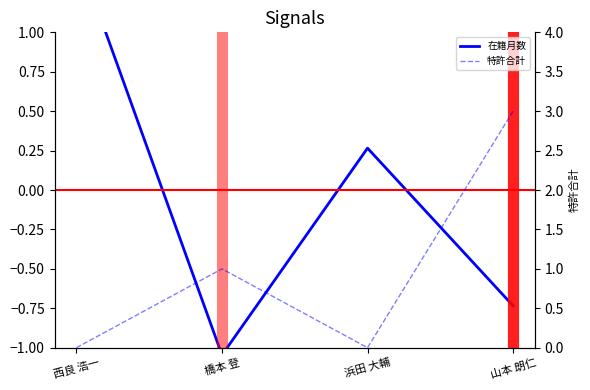

What is the total value across all series at 山本 朗仁?

2.3